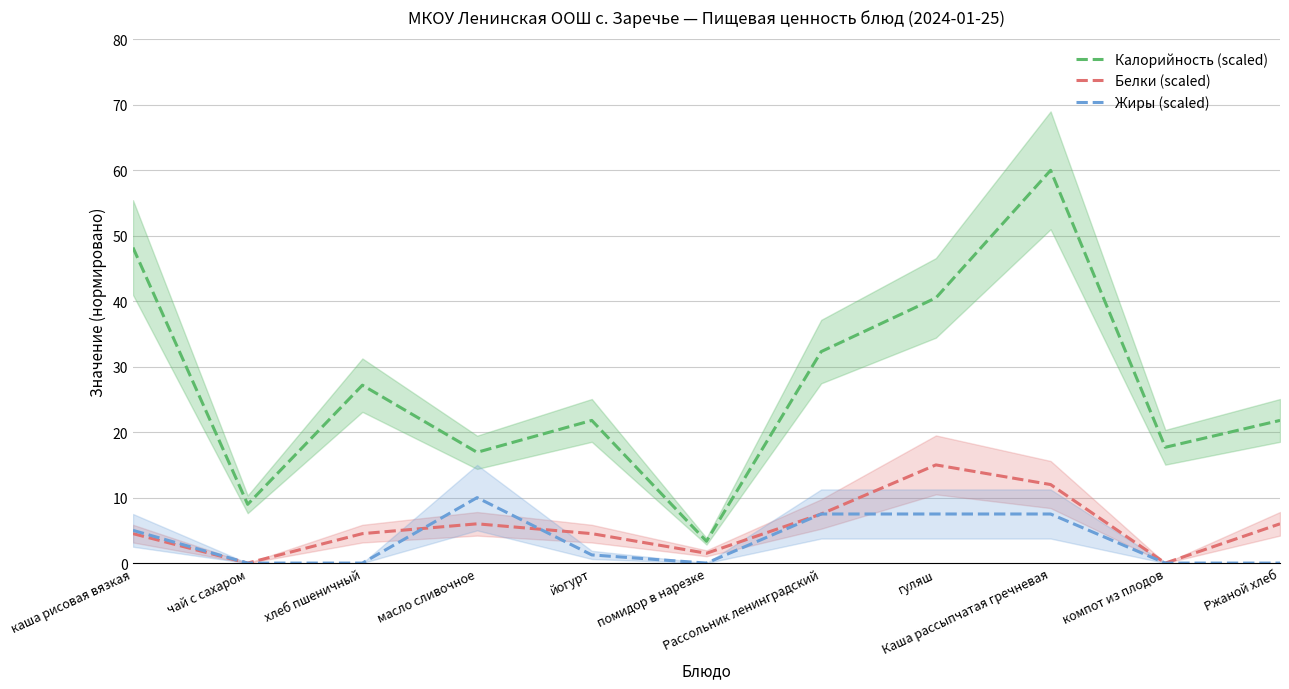

Does the chart have visible grid lines?

Yes